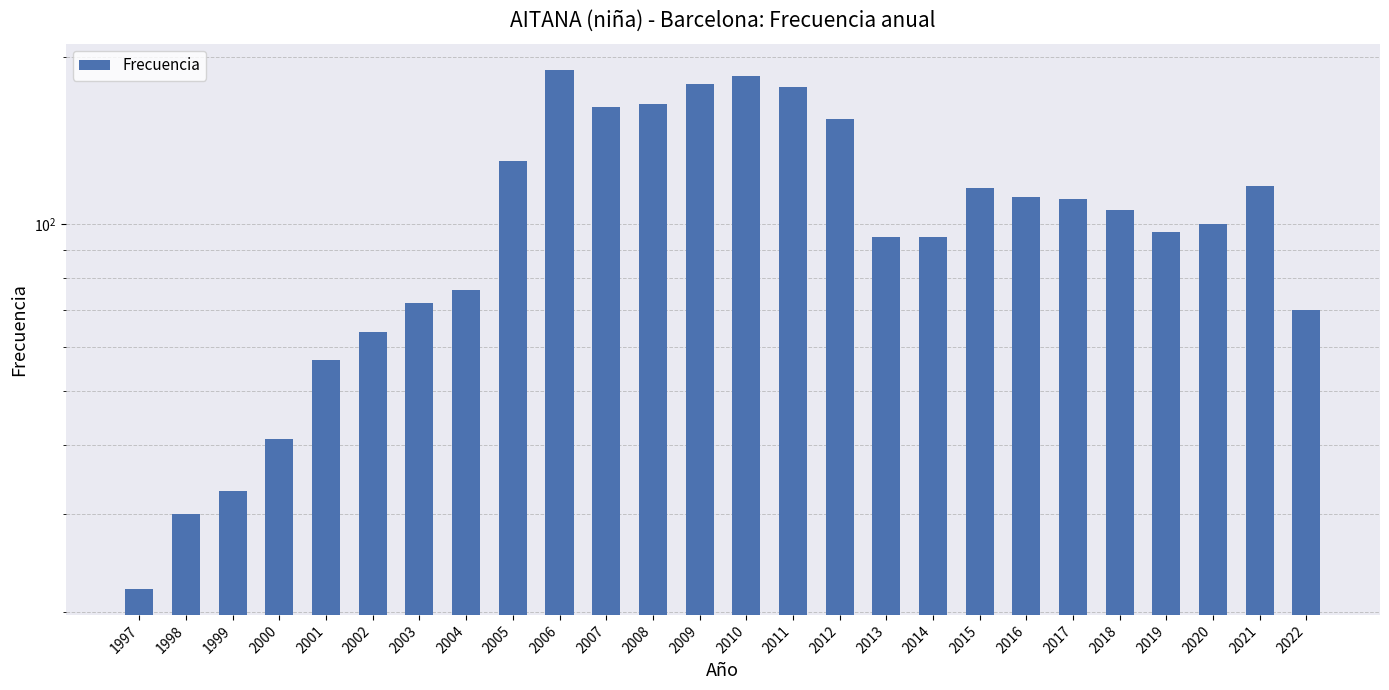

Reading left to right, transcribe all the data shown in this chart.

1997=22	1998=30	1999=33	2000=41	2001=57	2002=64	2003=72	2004=76	2005=130	2006=190	2007=163	2008=165	2009=179	2010=185	2011=177	2012=155	2013=95	2014=95	2015=116	2016=112	2017=111	2018=106	2019=97	2020=100	2021=117	2022=70